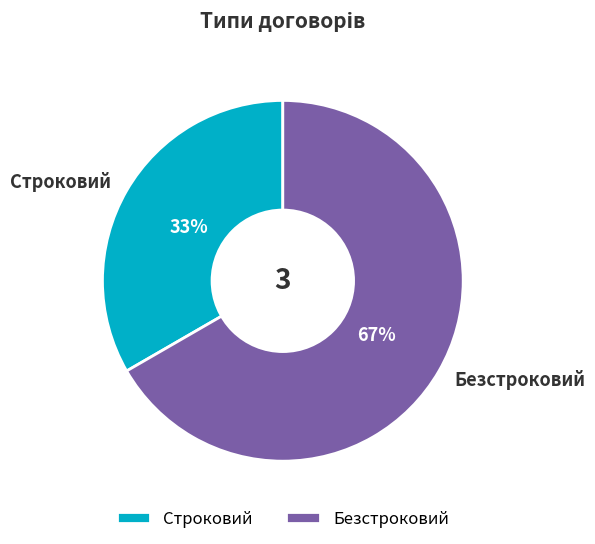

Approximately how many times larger is the value at Строковий compared to Безстроковий?

0.5